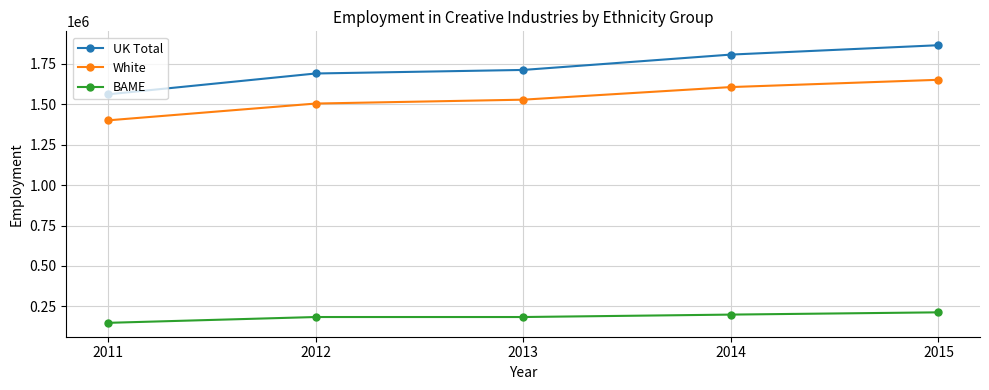

What is the sum of the White values at 2012 and 2013?

3034000